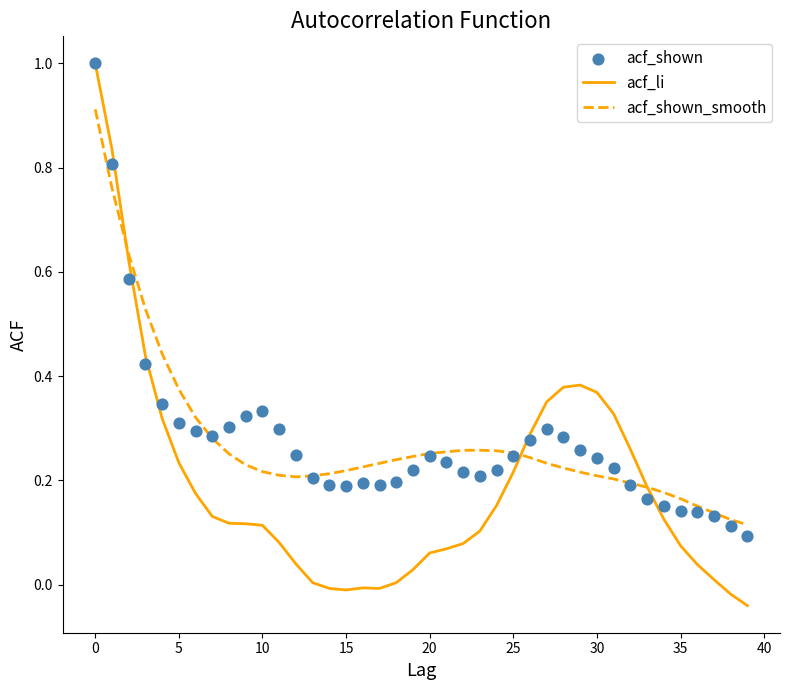

Is the value of acf_li at 13 greater than the value of acf_shown at 13?

No